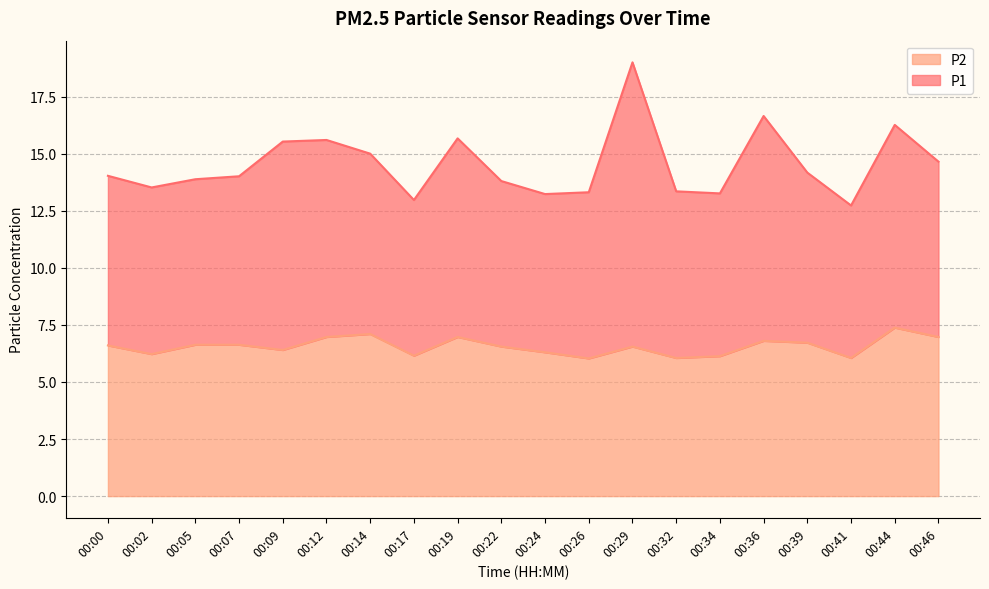

What is the difference between the maximum and minimum values?

1.3